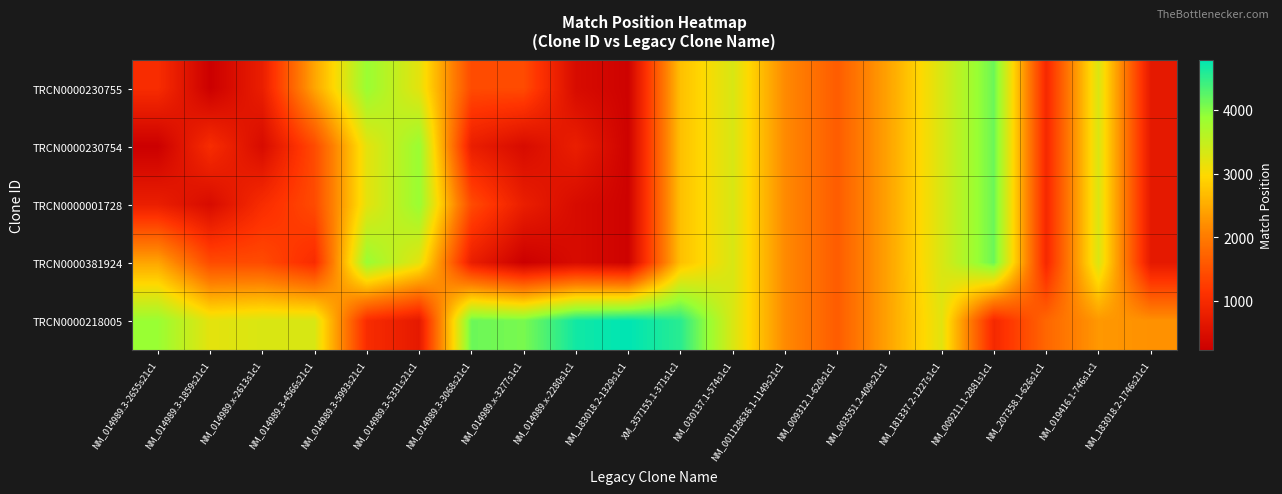

At how many categories does at least one series exceed 3762?

9